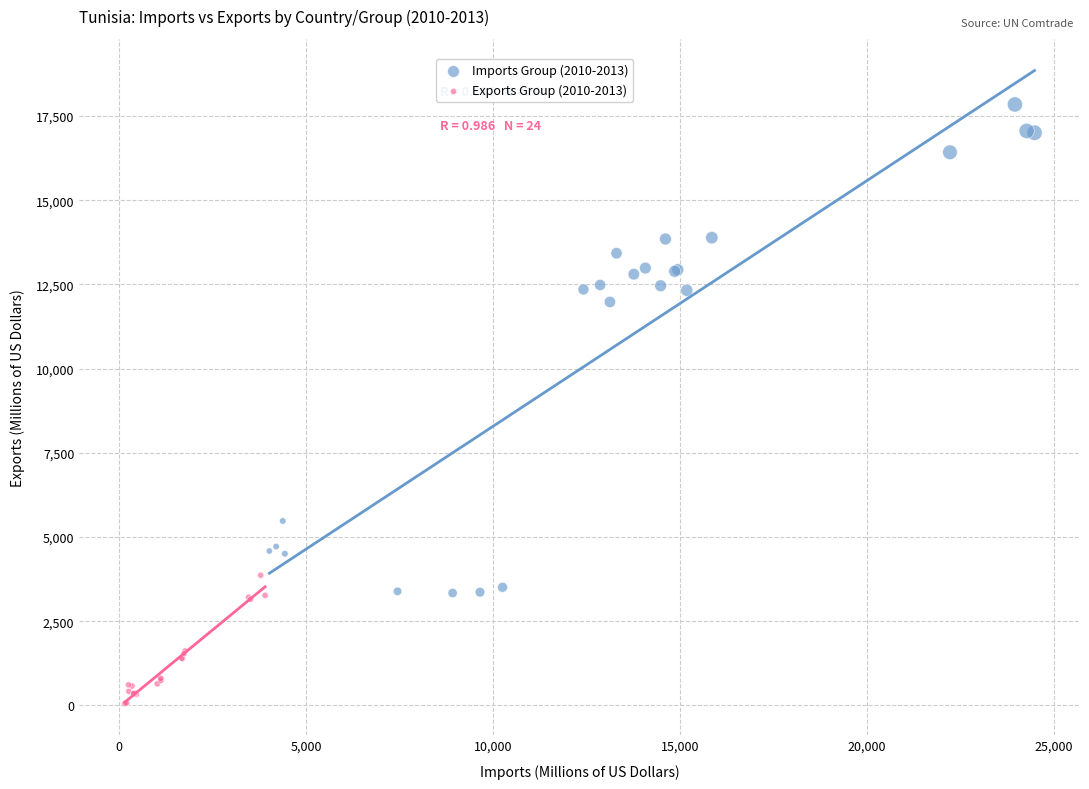

Which series contains the lowest Y value?

Exports Group (2010-2013)